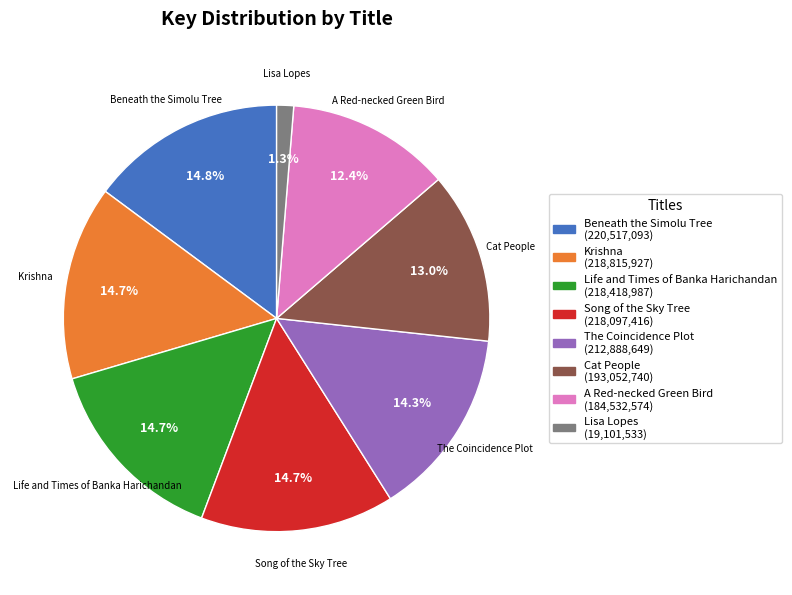

How many segments does this pie chart have?

8